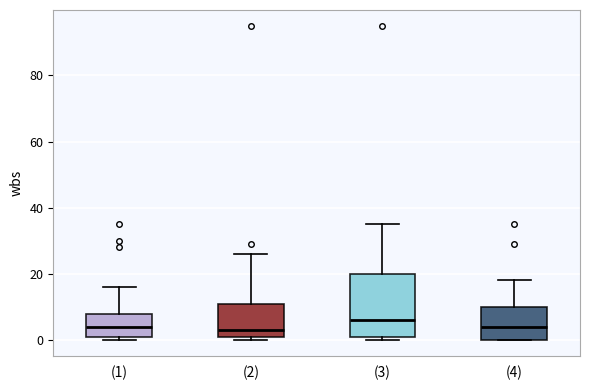

Where does the median line of the box for (2) sit on the y-axis? The values are not printed on the chart, so give them approximately, as read against the axis.

4